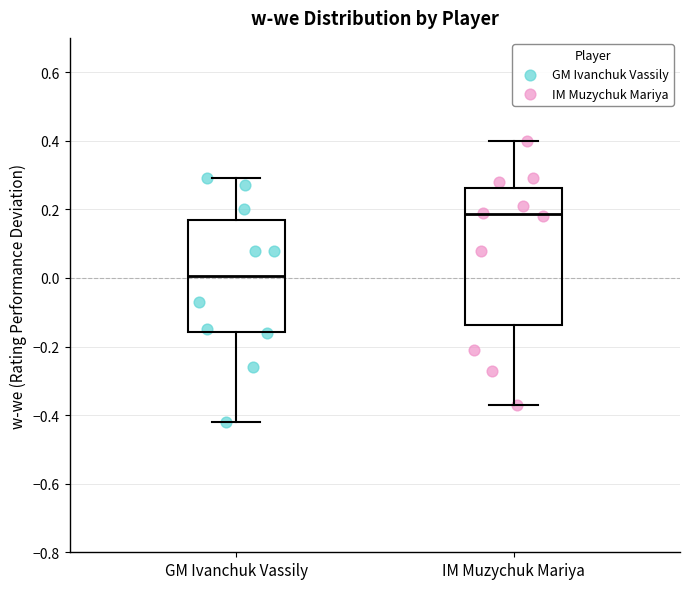

Comparing the boxes themselves (not the whiskers), which one is the tallest?

IM Muzychuk Mariya